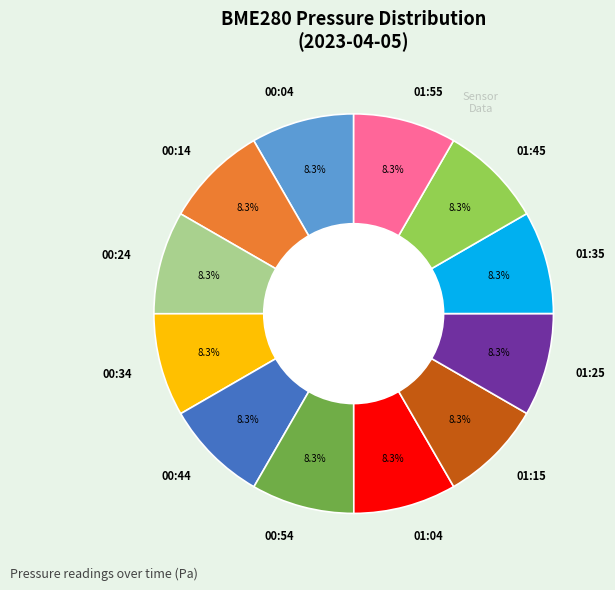

Do 00:04 and 01:45 together represent more than half of the pie?

No